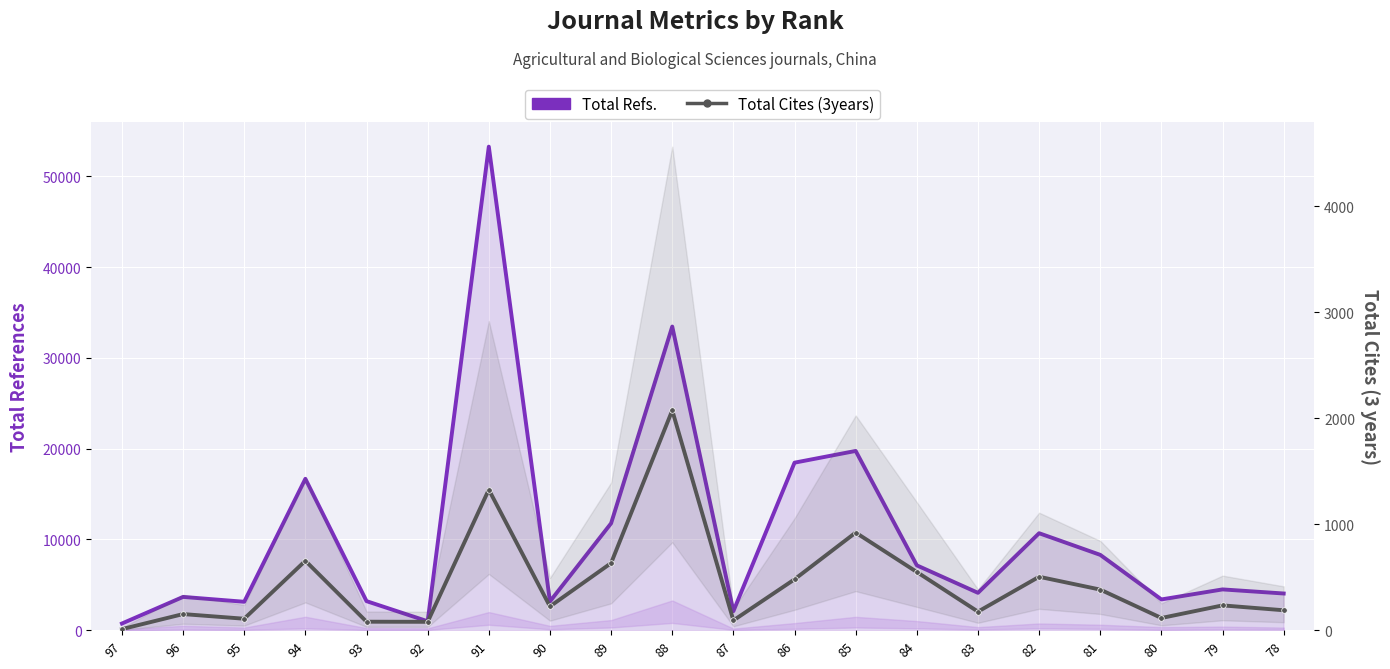

What is the spread (max minus min) of values at 86?

17973